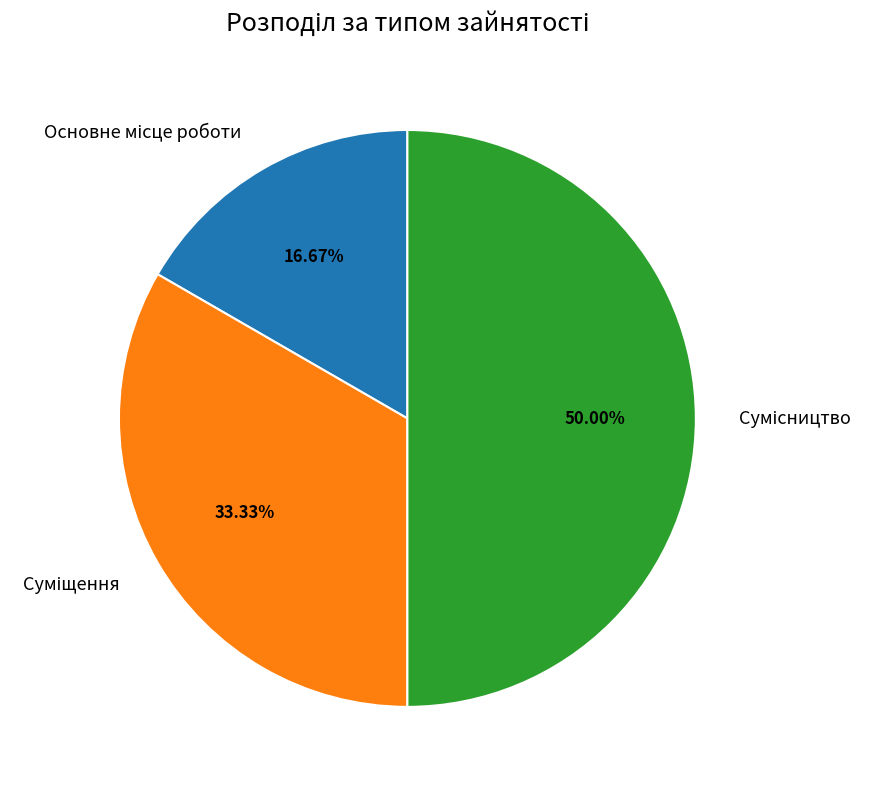

Do Суміщення and Сумісництво together represent more than half of the pie?

Yes